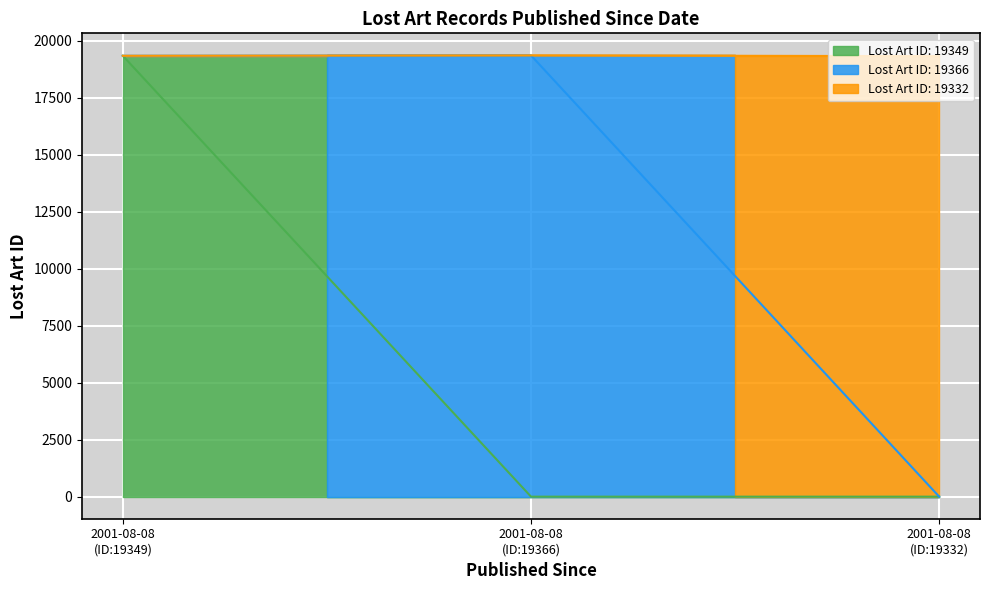

Count the number of values greater than 19349.

1